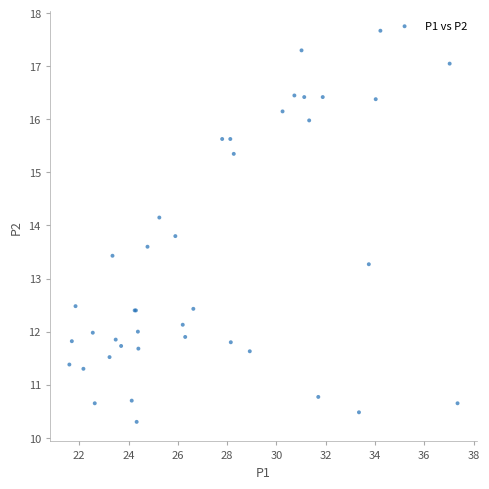

What Y value in the scatter plot is closest to 13?

13.3